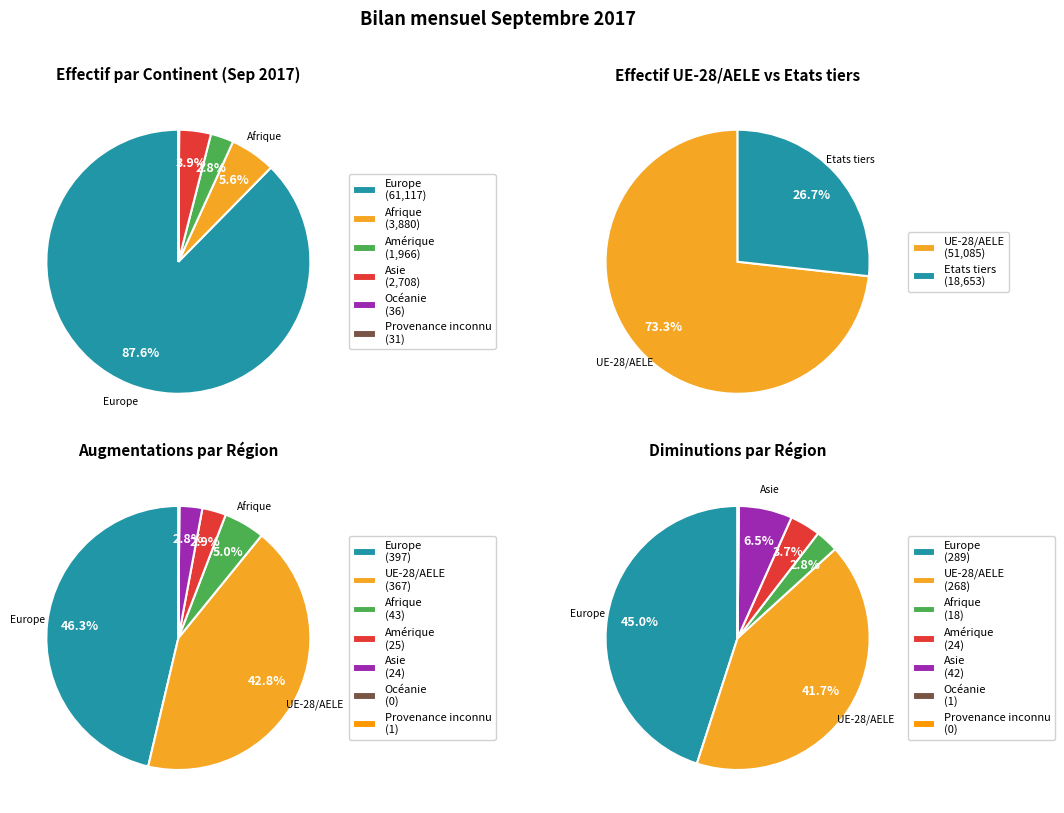

The Europe slice represents 63% of the pie. True or false?

False